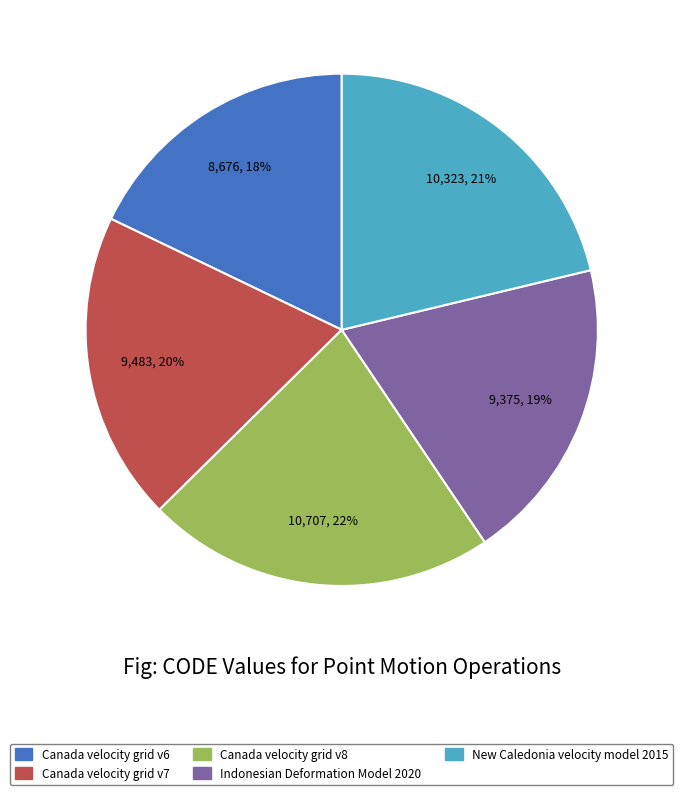

Which has a higher value, Canada velocity grid v8 or Indonesian Deformation Model 2020?

Canada velocity grid v8